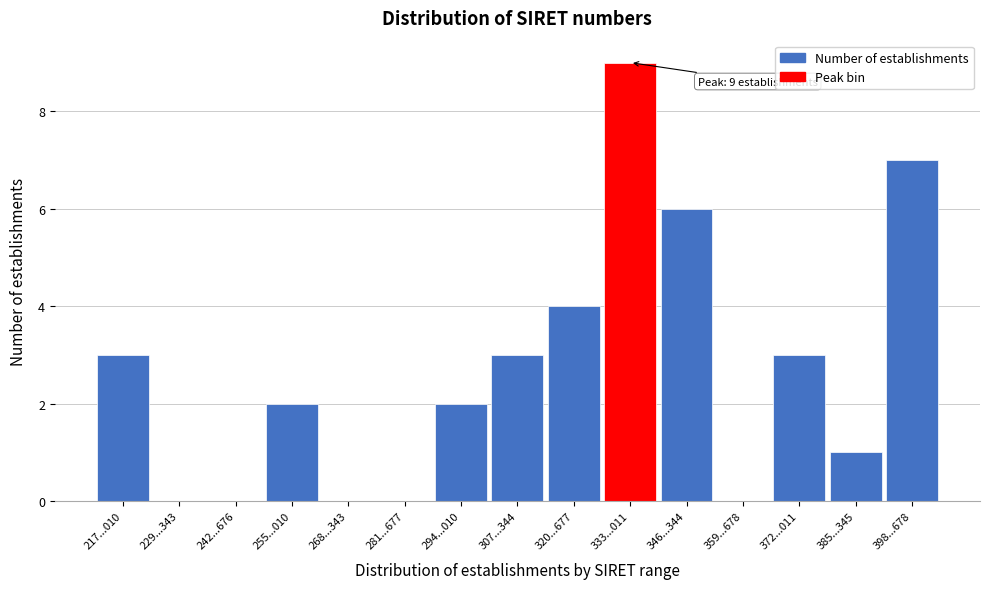

Reading left to right, extract all data points from this chart.

217...010=3	229...343=0	242...676=0	255...010=2	268...343=0	281...677=0	294...010=2	307...344=3	320...677=4	333...011=9	346...344=6	359...678=0	372...011=3	385...345=1	398...678=7